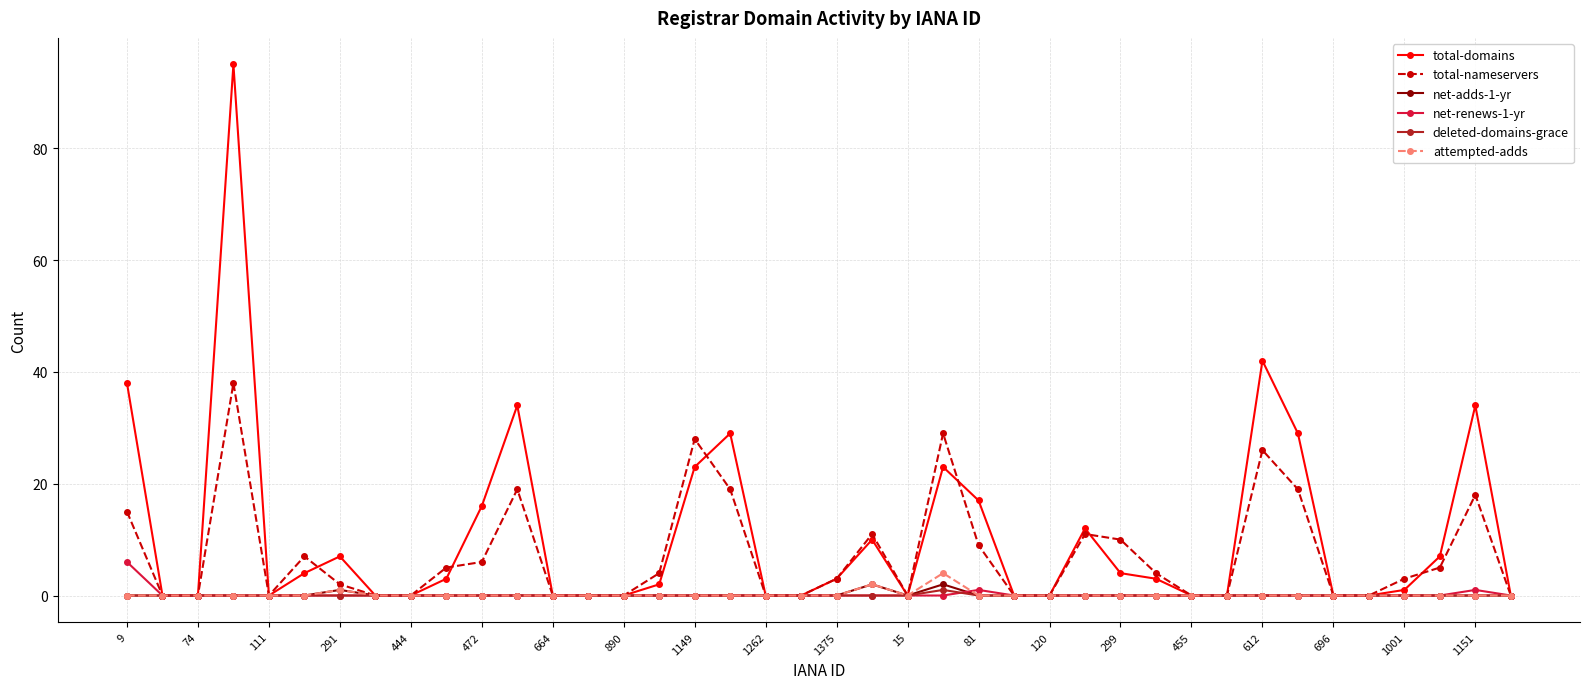

What is the greatest value displayed?

95